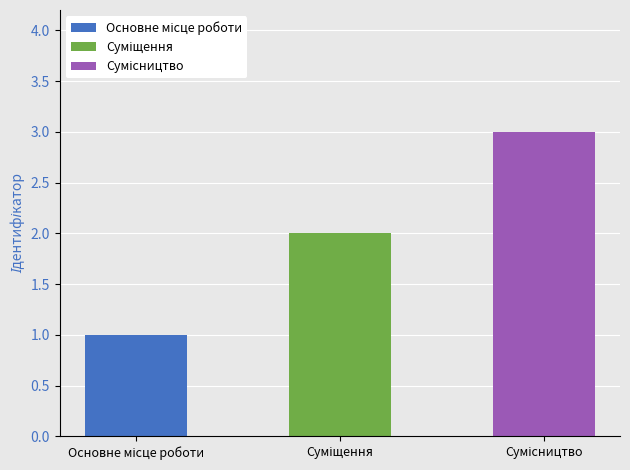

How many bars are there in total?

3